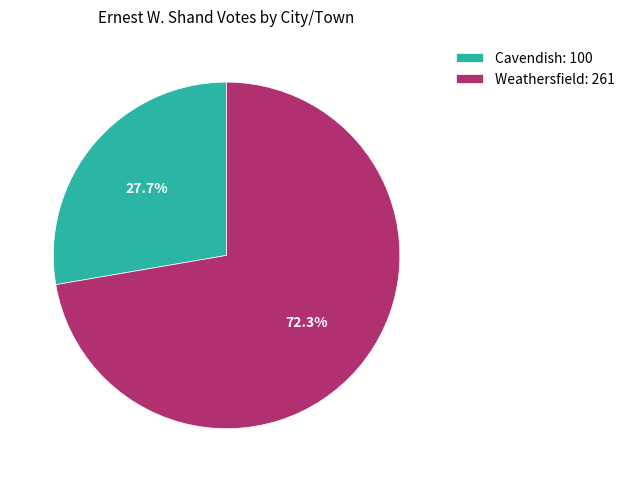

How many segments does this pie chart have?

2